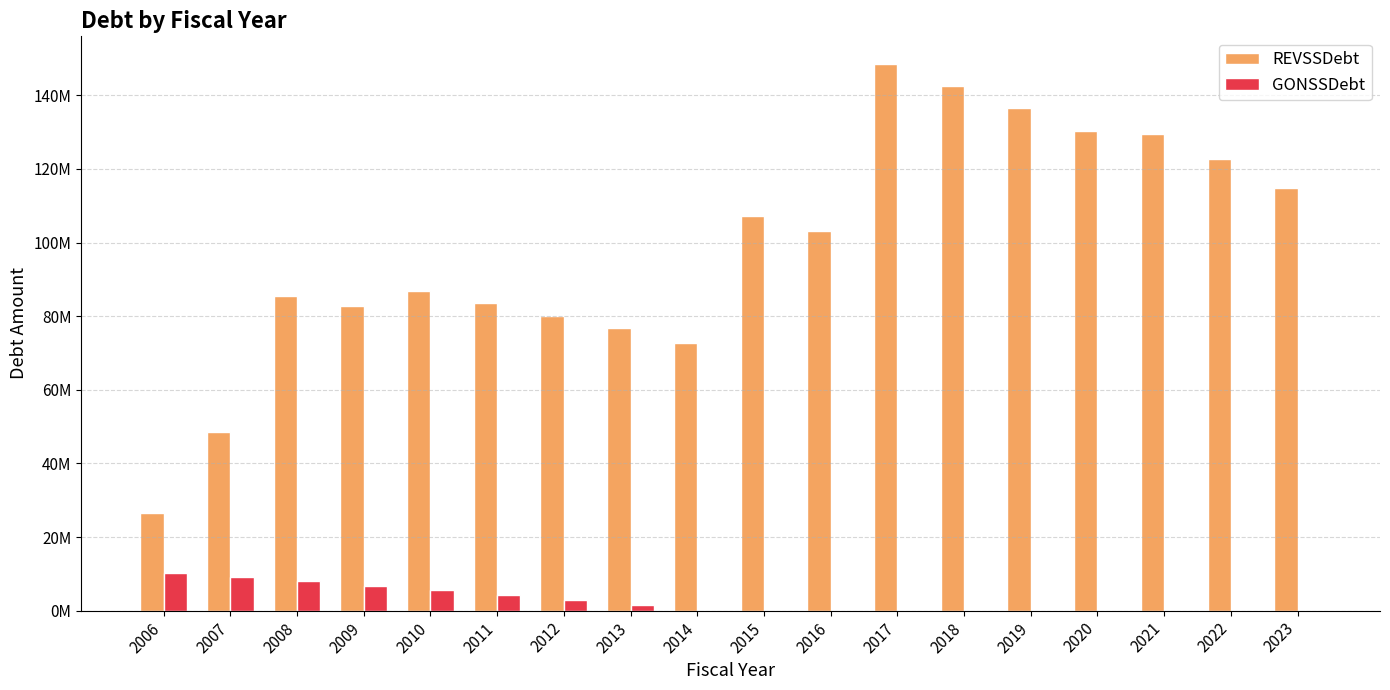

Reading left to right, extract all data points from this chart.

REVSSDebt: 26475000.0	48460000.0	85365136.1	82845136.1	86940136.1	83660136.1	80095136.1	76695136.1	72640136.1	107320136.1	103150136.1	148600000.0	142470000.0	136548821.3	130257685.3	129590835.3	122765796.8	114702037.5
GONSSDebt: 10310000.0	9165000.0	7985000.0	6770000.0	5515000.0	4210000.0	2860000.0	1455000.0	0.0	0.0	0.0	0.0	0.0	0.0	0.0	0.0	0.0	0.0